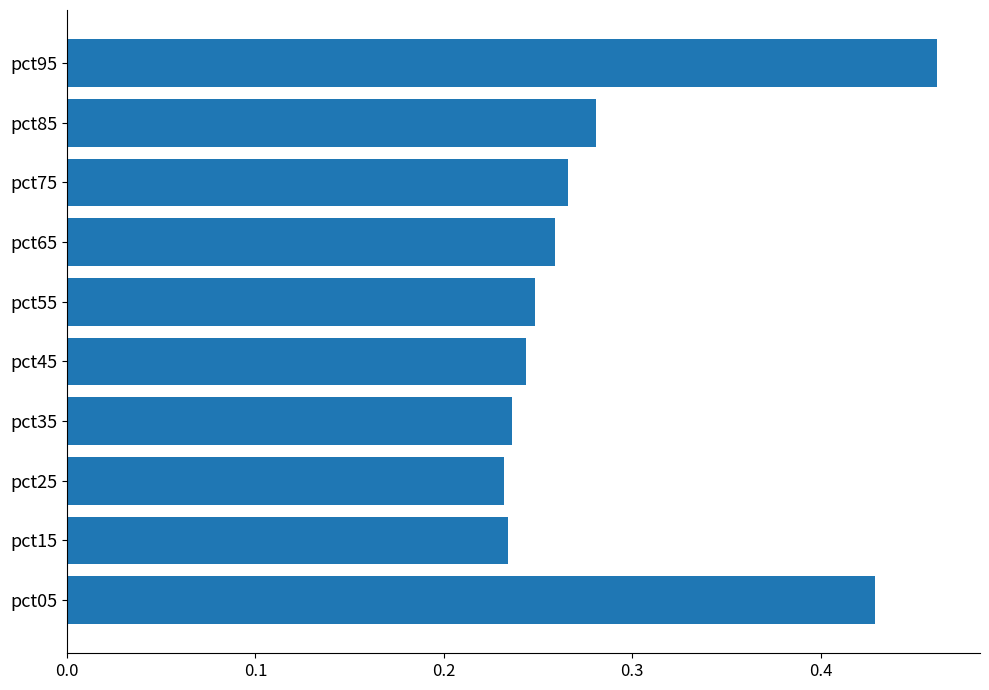

What is the sum of all values?

2.9